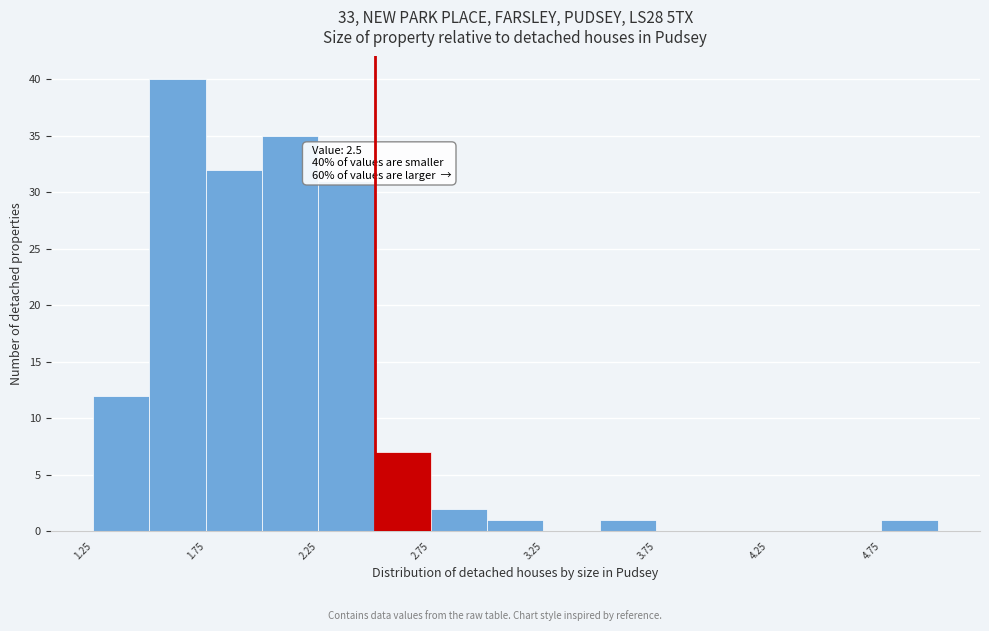

Over which range of the x-axis is the bar tallest?

1.50 to 1.75